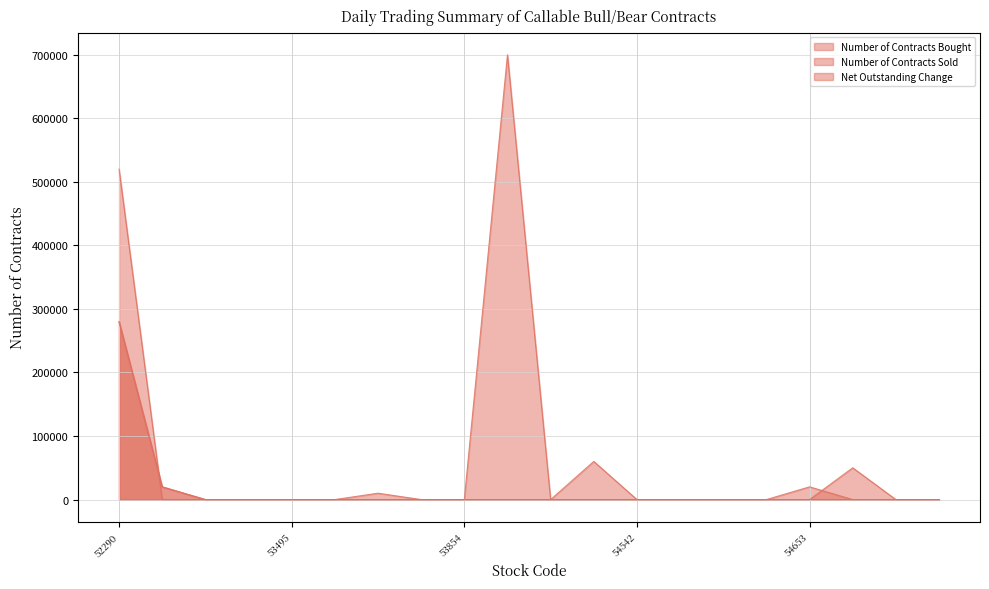

Is the value of Number of Contracts Sold at 54653 greater than the value of Number of Contracts Bought at 53753?

No